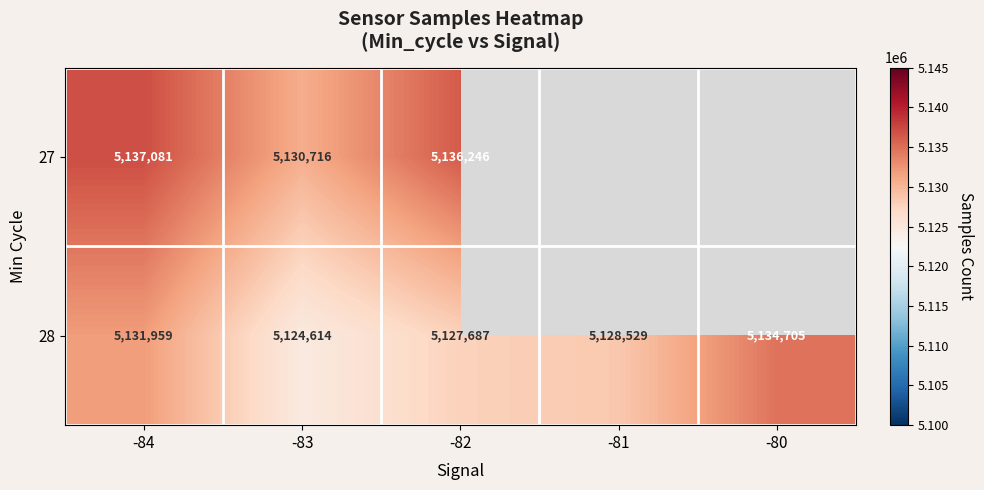

At which label does 28 reach its minimum?

-83